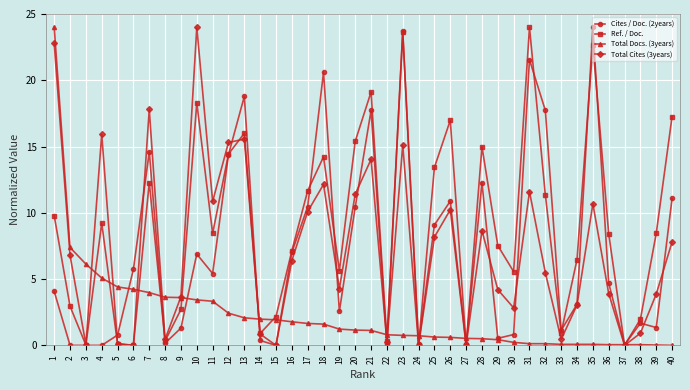

The Ref. / Doc. series shows 32.1 at 35. True or false?

False